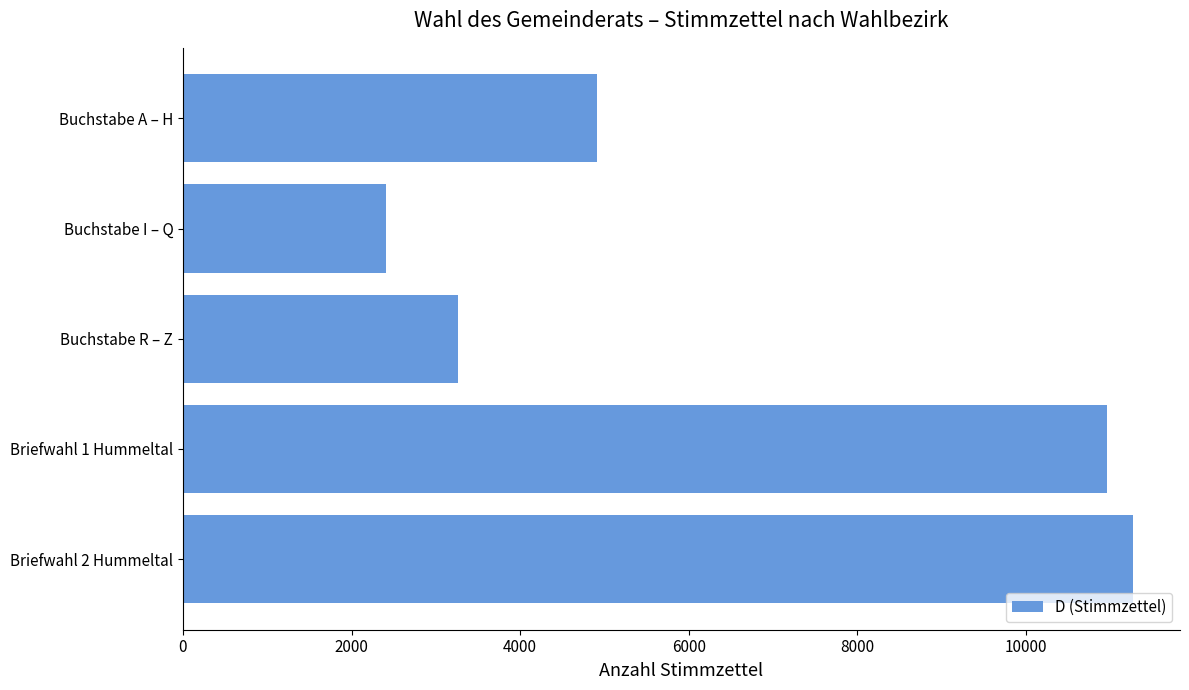

The value at Briefwahl 1 Hummeltal is 10961. True or false?

True